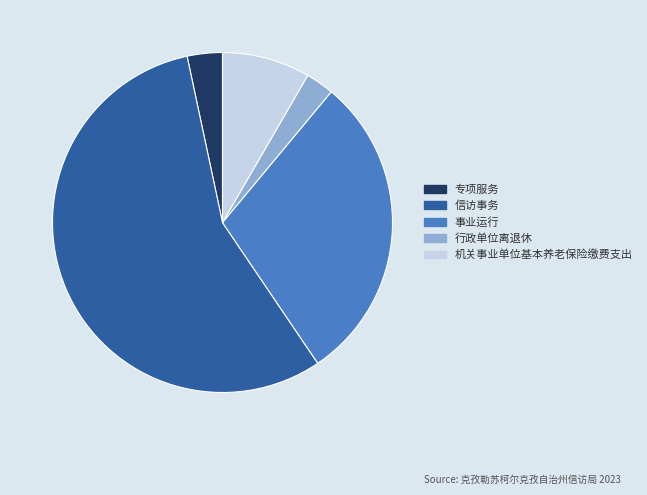

Do 事业运行 and 行政单位离退休 together represent more than half of the pie?

No